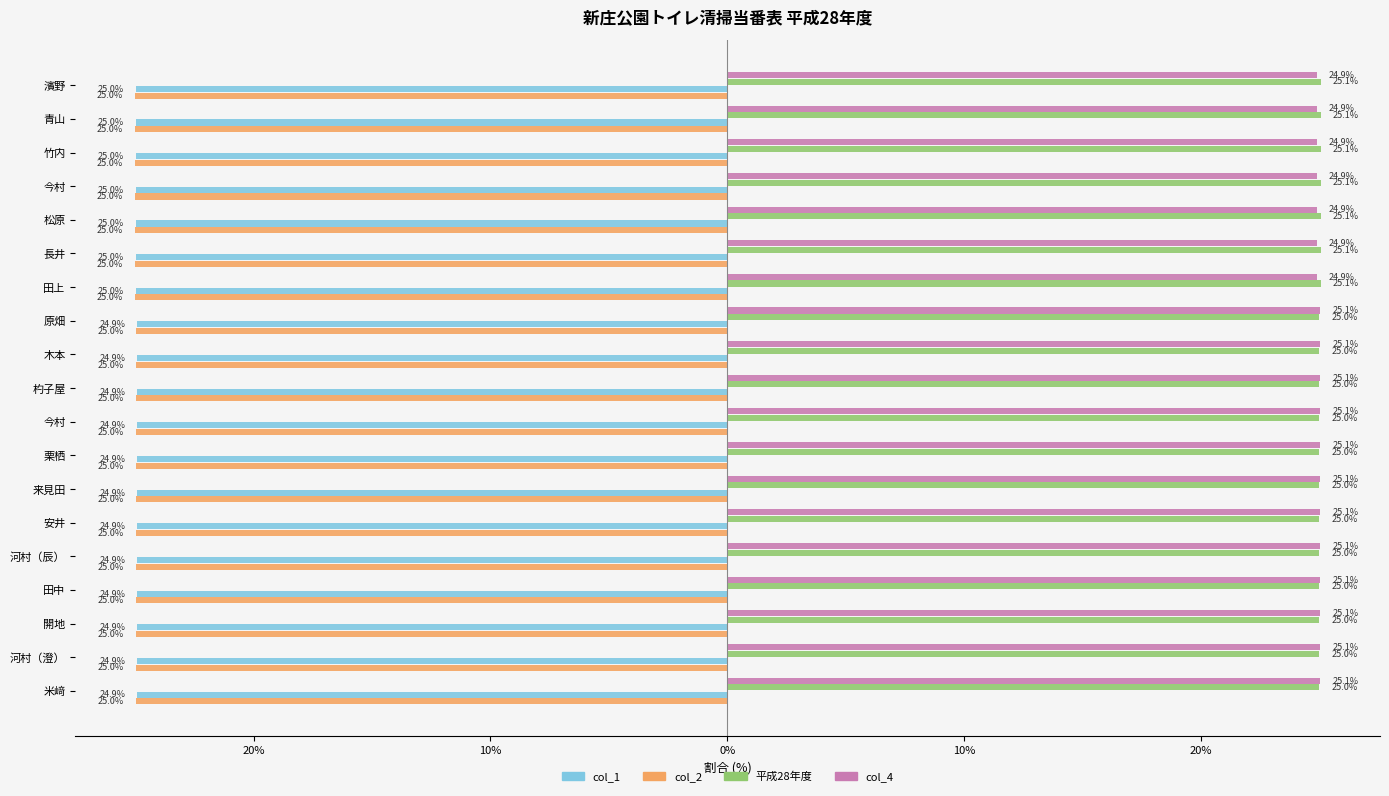

What are all the series names shown in the legend?

col_1, col_2, 平成28年度, col_4